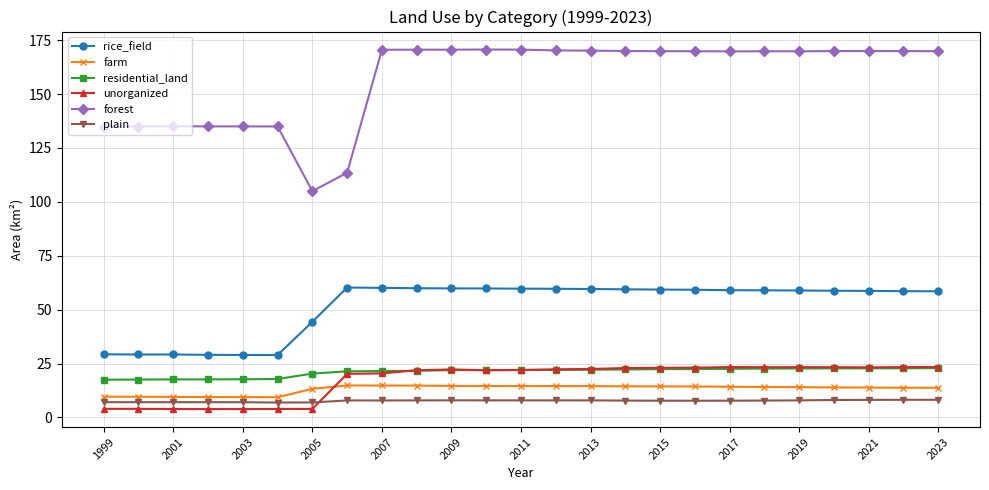

Which series has the largest total across all categories?

forest